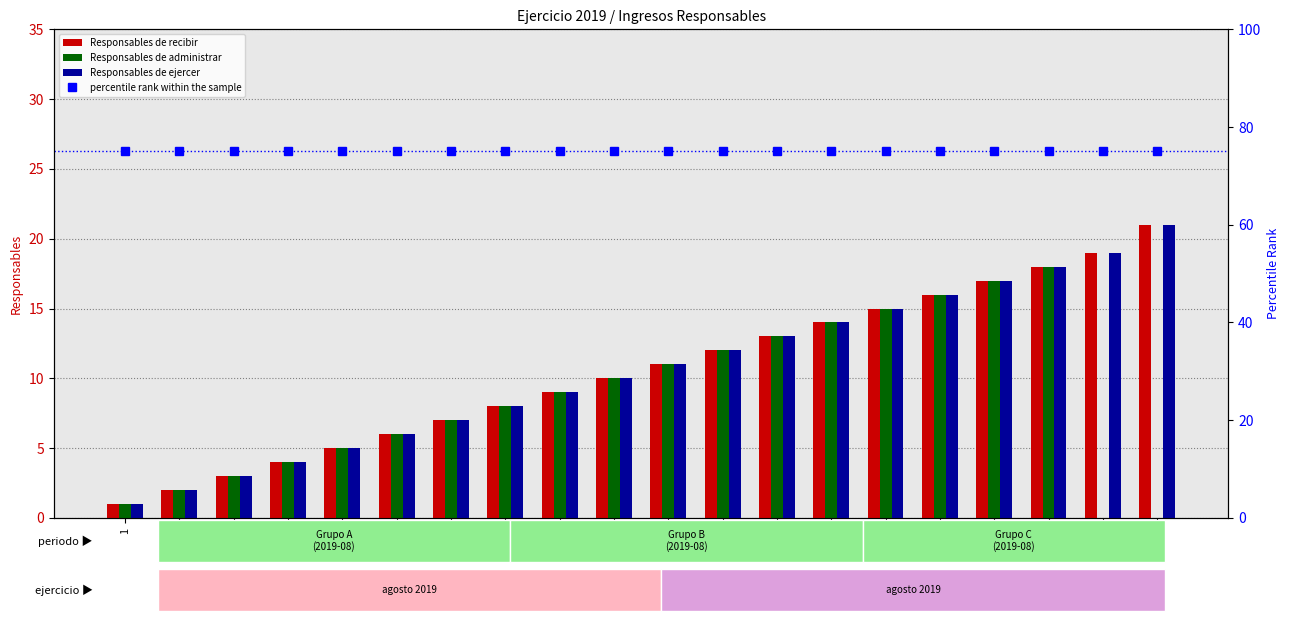

What is the difference between the Responsables de ejercer values at 10 and 12?

2